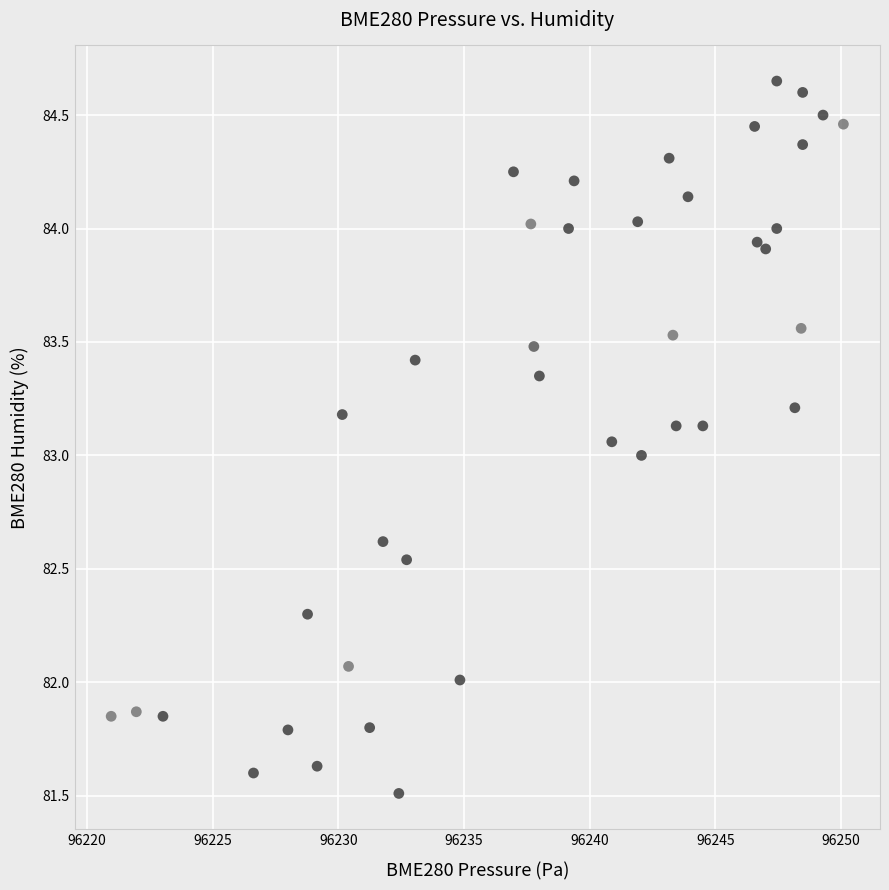

What is the range of X values (max minus min)?

29.1